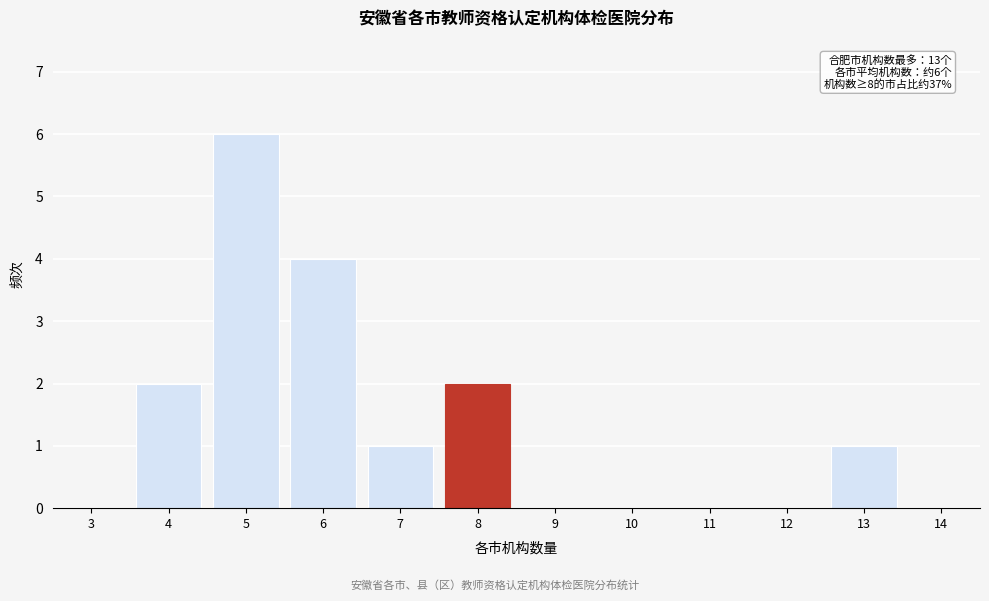

Reading right to left, extract all data points from this chart.

14=0	13=1	12=0	11=0	10=0	9=0	8=2	7=1	6=4	5=6	4=2	3=0